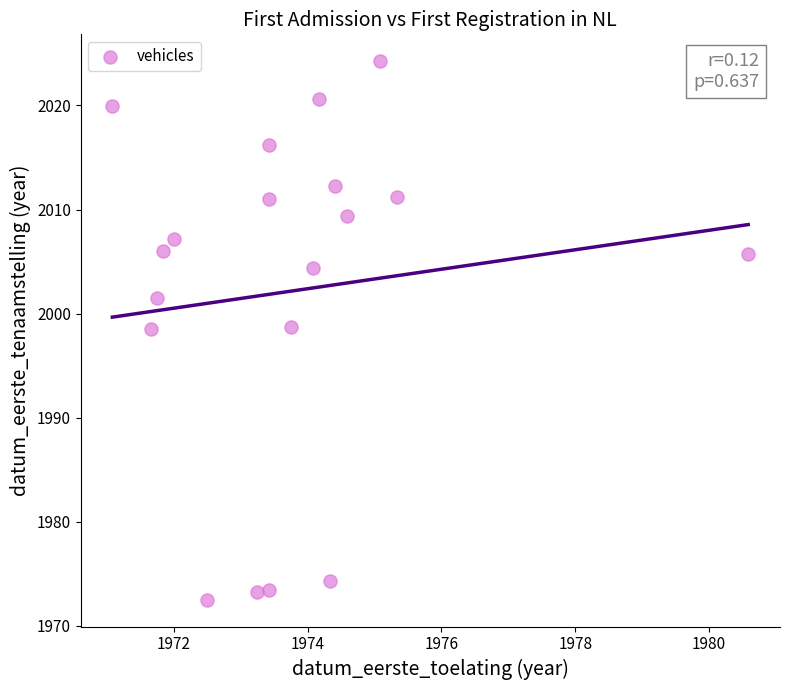

What is the range of X values (max minus min)?

9.5